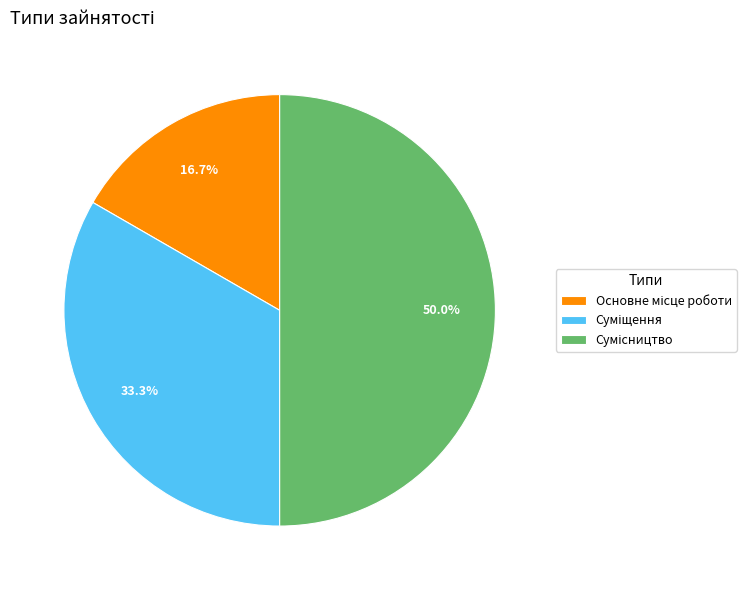

What portion of the pie excludes Суміщення?

66.7%